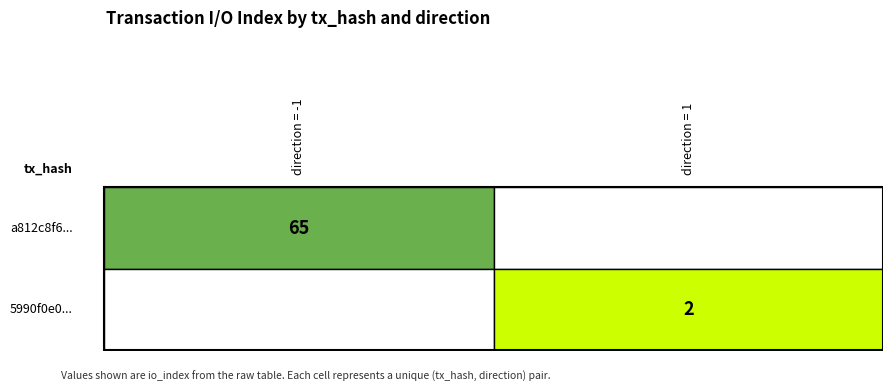

What is the difference between the highest and lowest values at io_index?

63